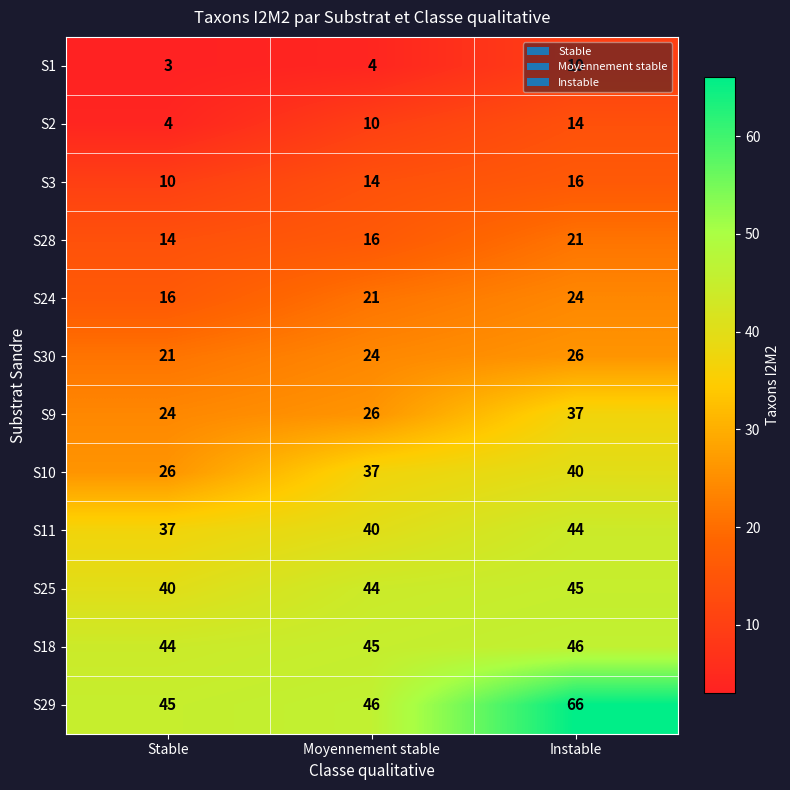

What is the maximum value for S11?

44